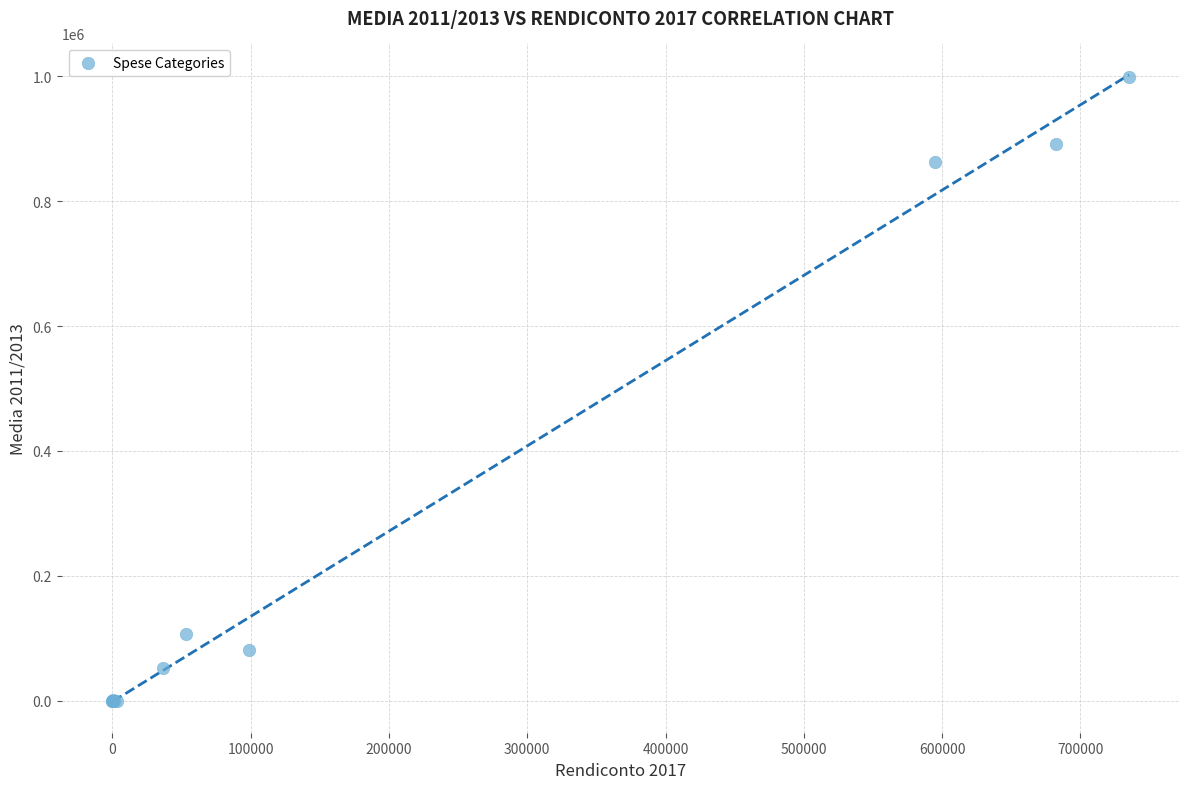

What Y value in the scatter plot is closest to 499233?

863074.0